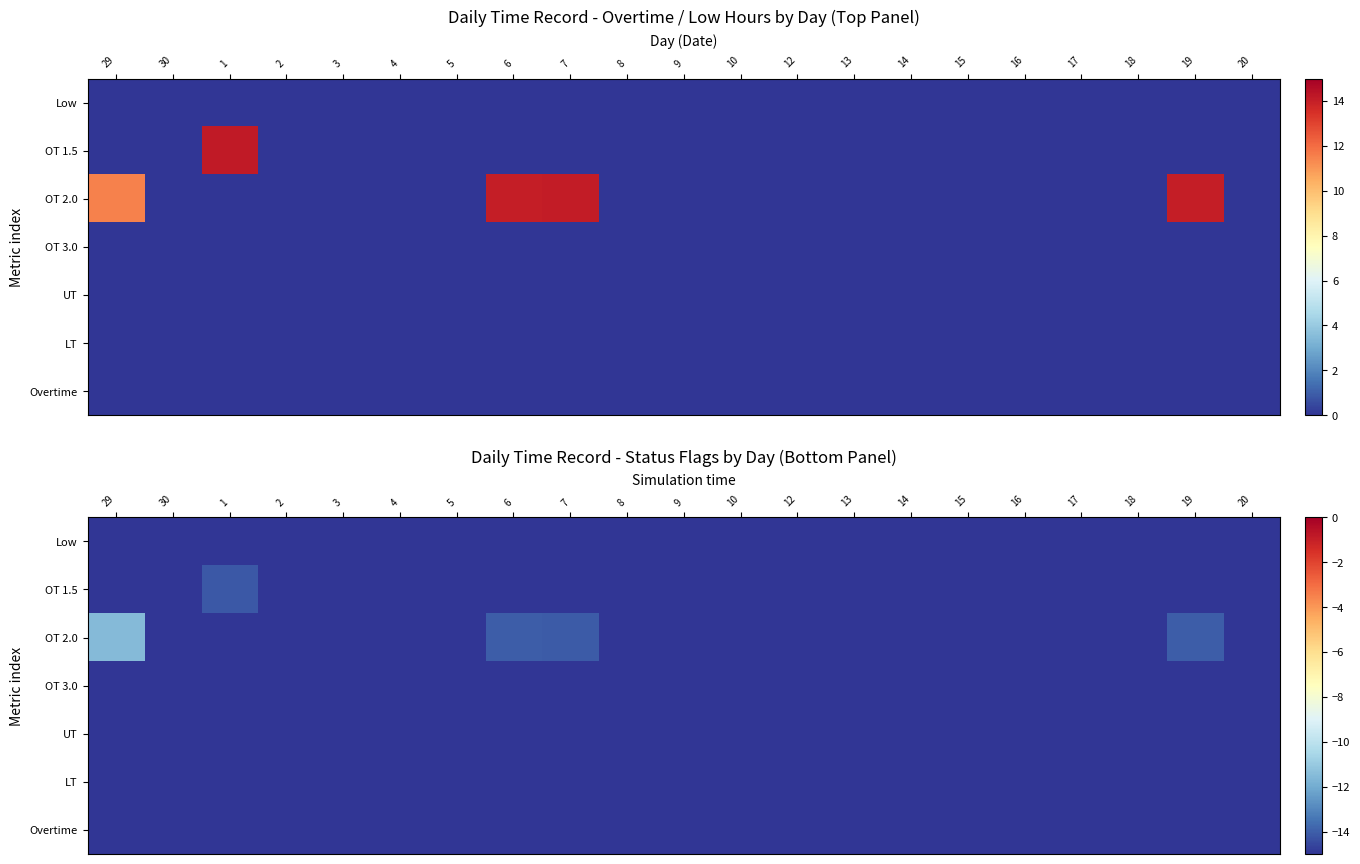

List the series in order of their peak value, lowest first.

Low, OT 3.0, UT, LT, Overtime, OT 1.5, OT 2.0